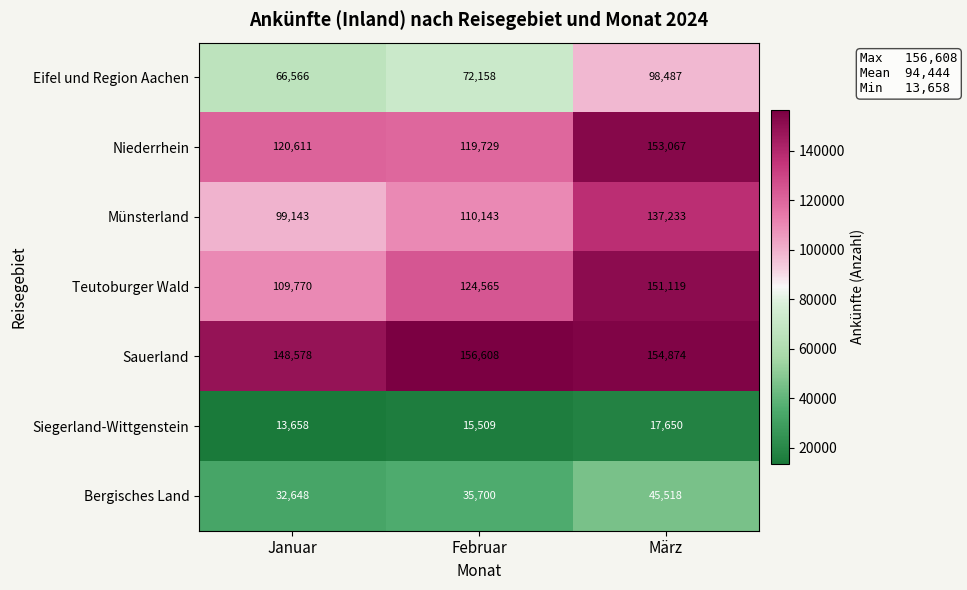

What is the difference between the highest and lowest values at Januar?

134920